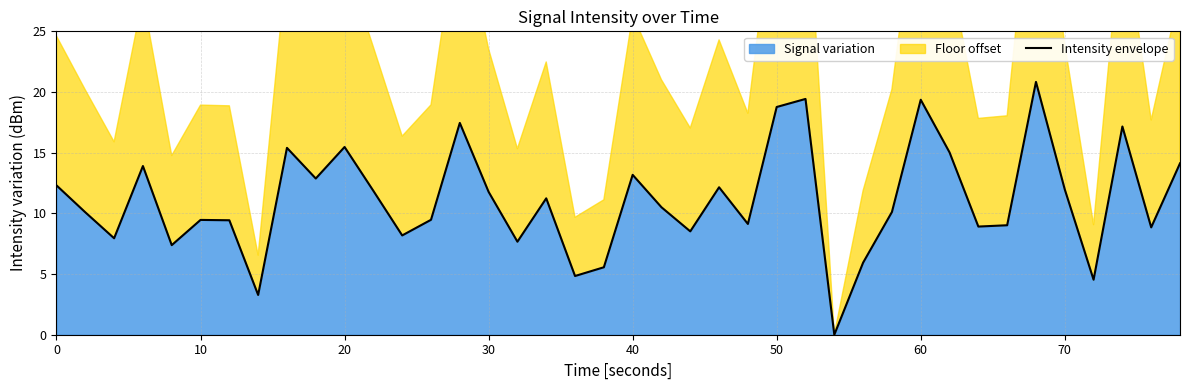

What is the maximum value for Signal variation?

20.8